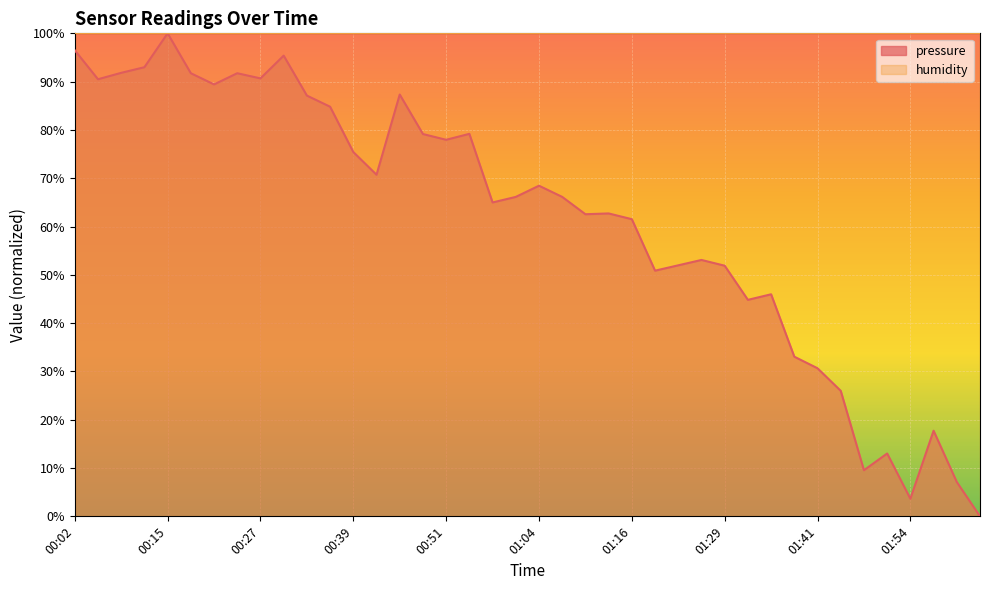

Which has a higher value, 01:29 or 00:36?

00:36